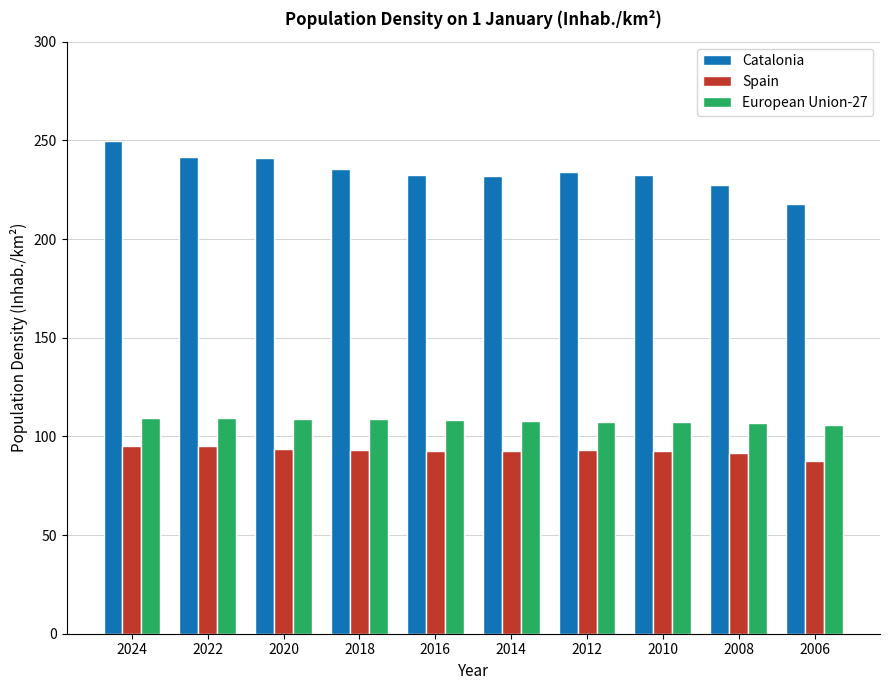

What is the value of the European Union-27 bar at the 7th from the left?

107.3